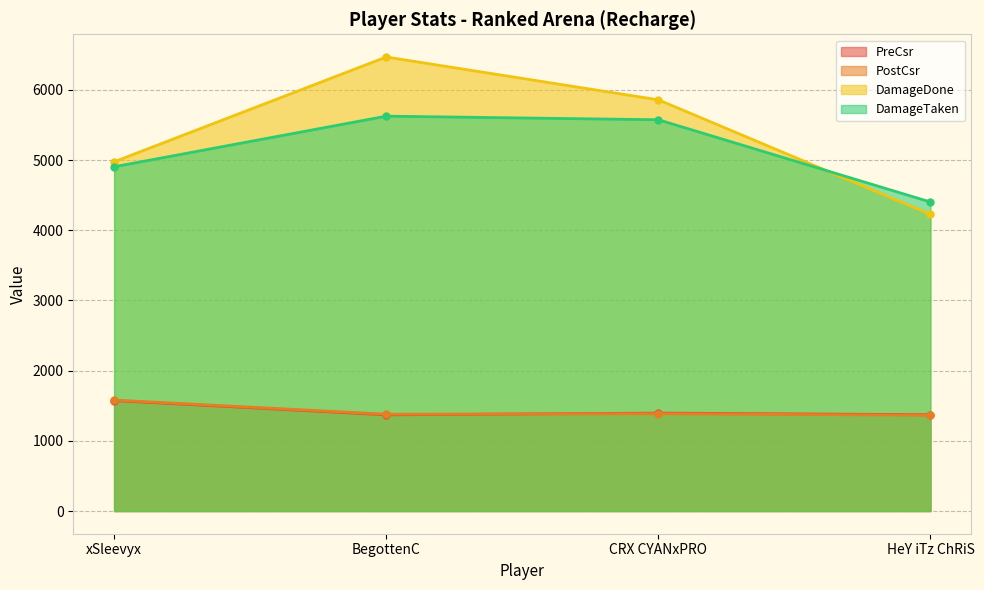

True or false: DamageTaken and PreCsr cross at least once.

False